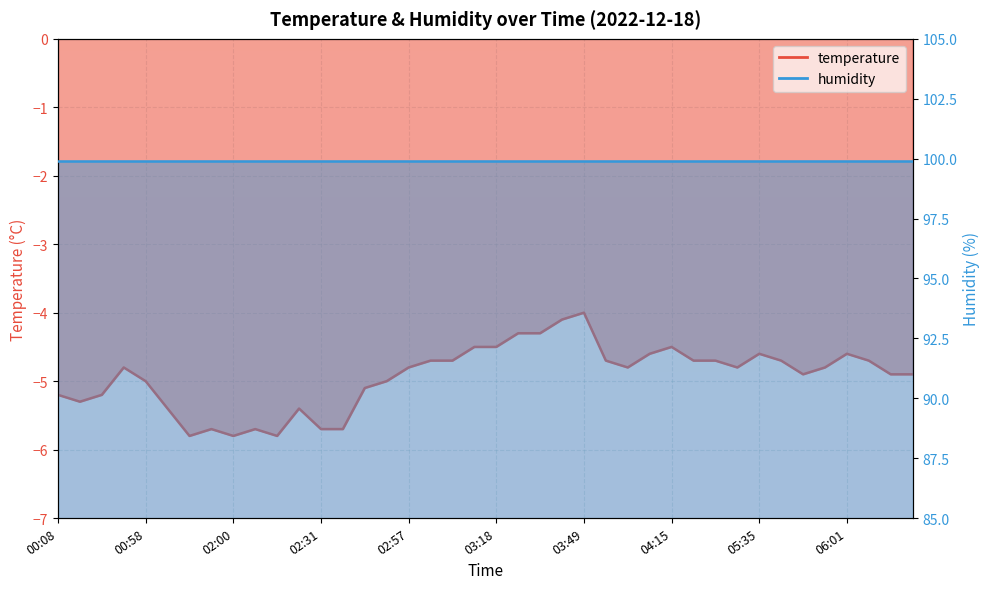

What position from the left is 00:23?

3